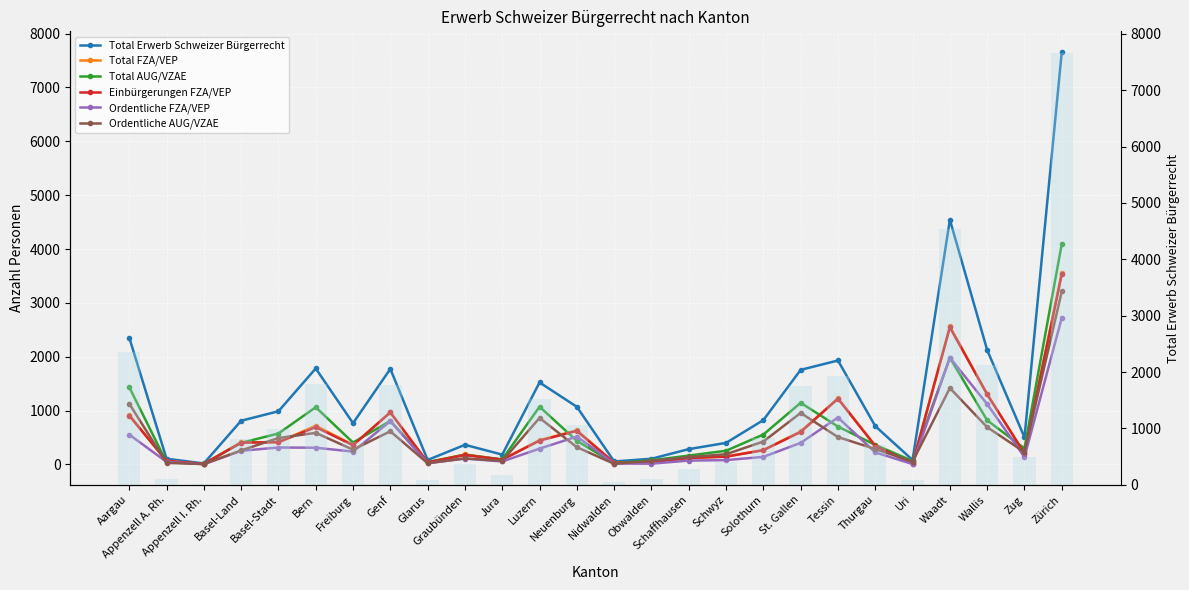

Reading left to right, list all the values displayed in this chart.

Total Erwerb Schweizer Bürgerrecht: 2357	106	18	811	987	1782	766	1774	82	364	182	1522	1070	55	105	284	400	823	1756	1930	711	82	4543	2124	503	7660
Total FZA/VEP: 921	65	9	411	413	720	361	966	38	186	88	451	633	32	29	120	146	268	612	1227	349	18	2562	1305	206	3564
Total AUG/VZAE: 1436	41	9	400	574	1062	405	808	44	178	94	1071	437	23	76	164	254	555	1144	703	362	64	1981	819	297	4096
Einbürgerungen FZA/VEP: 906	65	9	404	413	692	357	966	36	176	88	441	623	30	28	120	144	264	602	1220	342	17	2545	1301	202	3533
Ordentliche FZA/VEP: 554	48	3	253	314	310	238	803	23	108	55	293	517	17	14	71	80	140	400	871	223	7	1983	1119	137	2724
Ordentliche AUG/VZAE: 1129	28	8	260	490	586	274	615	22	112	65	863	320	11	66	135	189	425	956	508	286	52	1418	691	229	3212